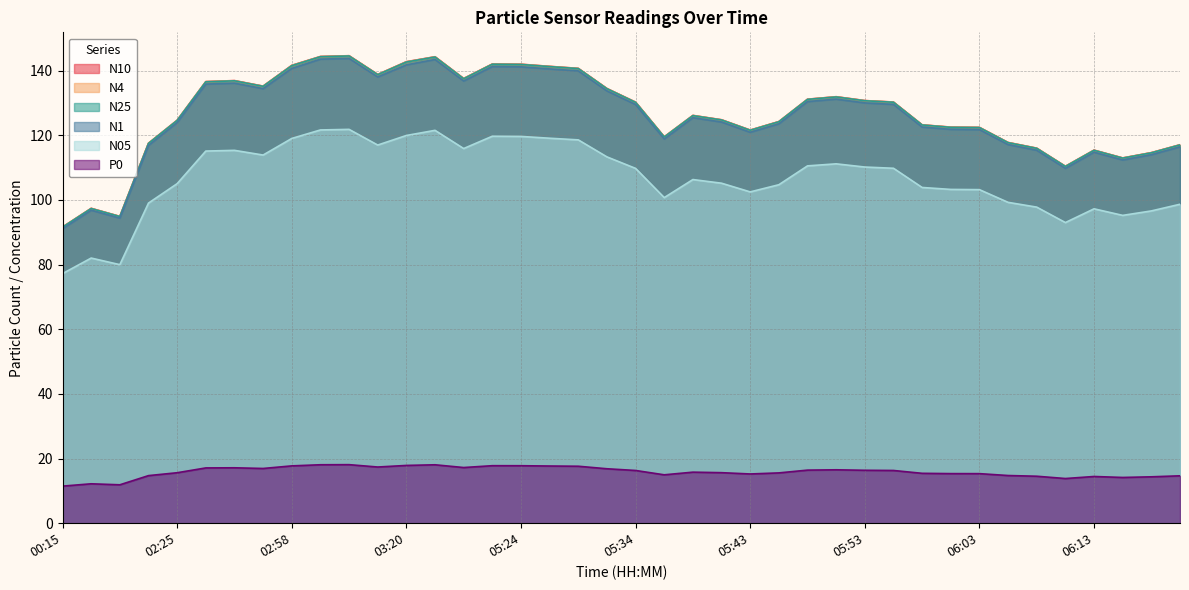

What is the sum of the N10 values at 05:41 and 05:53?

255.5